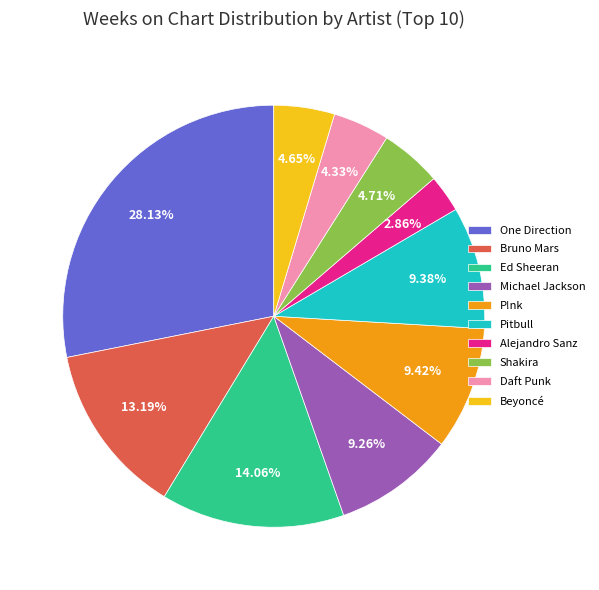

What is the smallest slice in the pie chart?

Alejandro Sanz